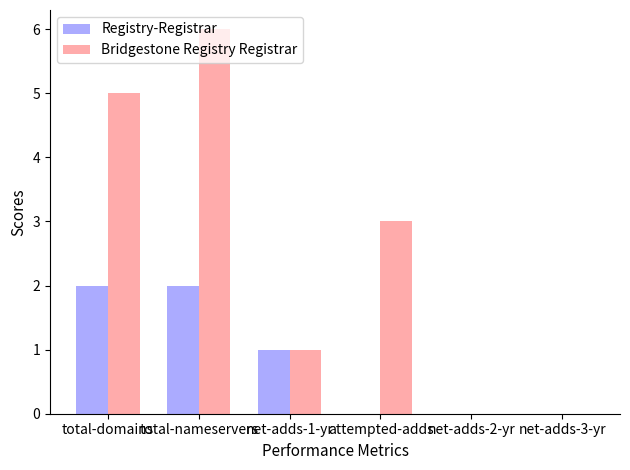

Which series changed the most between net-adds-1-yr and attempted-adds?

Bridgestone Registry Registrar